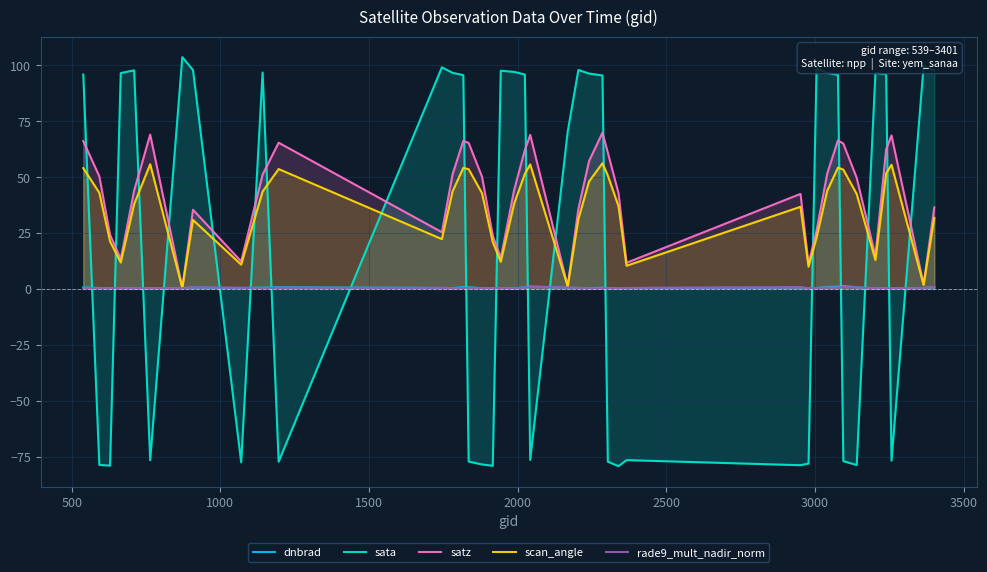

How many times do sata and satz cross each other?

18